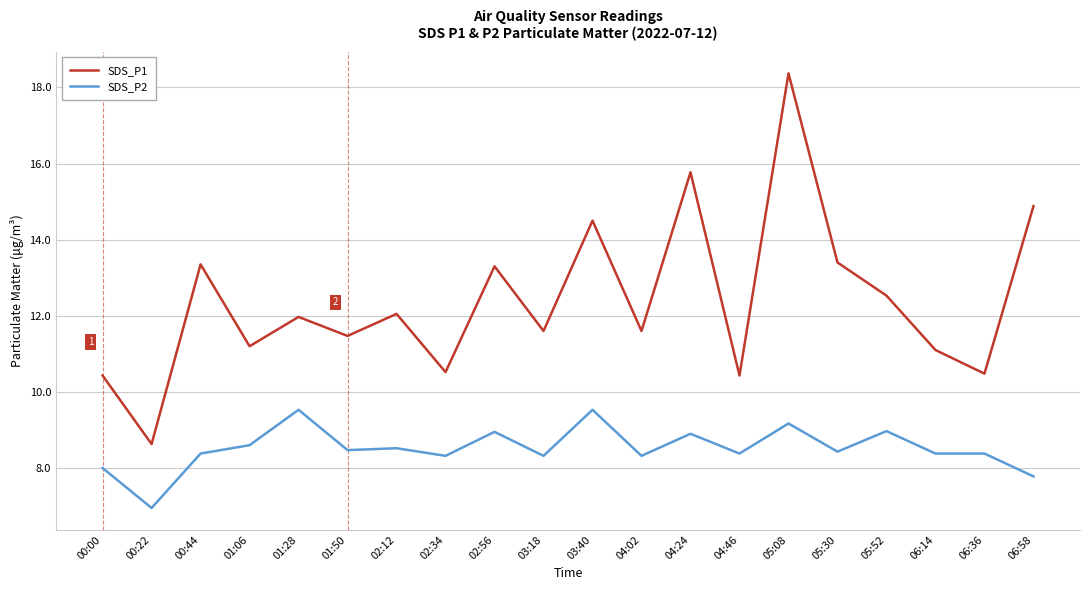

What is the average value of the SDS_P1 series?

12.4